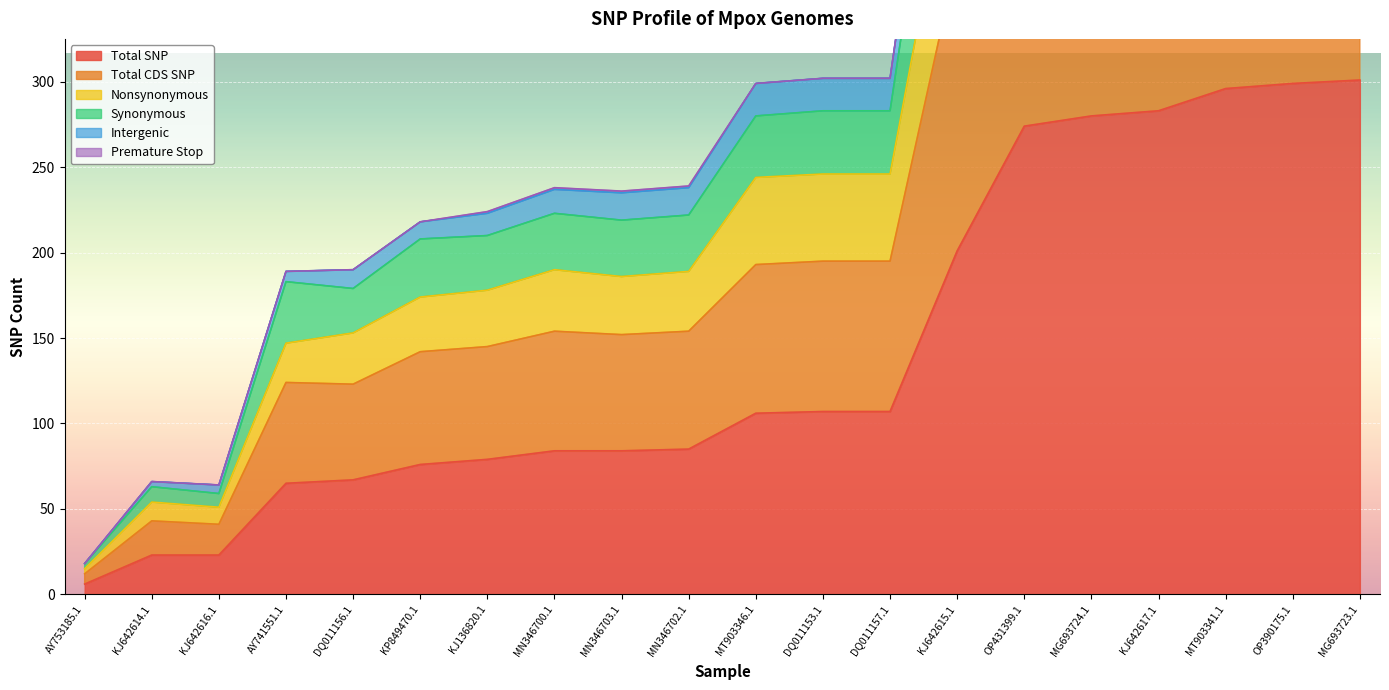

At which category is the sum across all series the highest?

MG693723.1